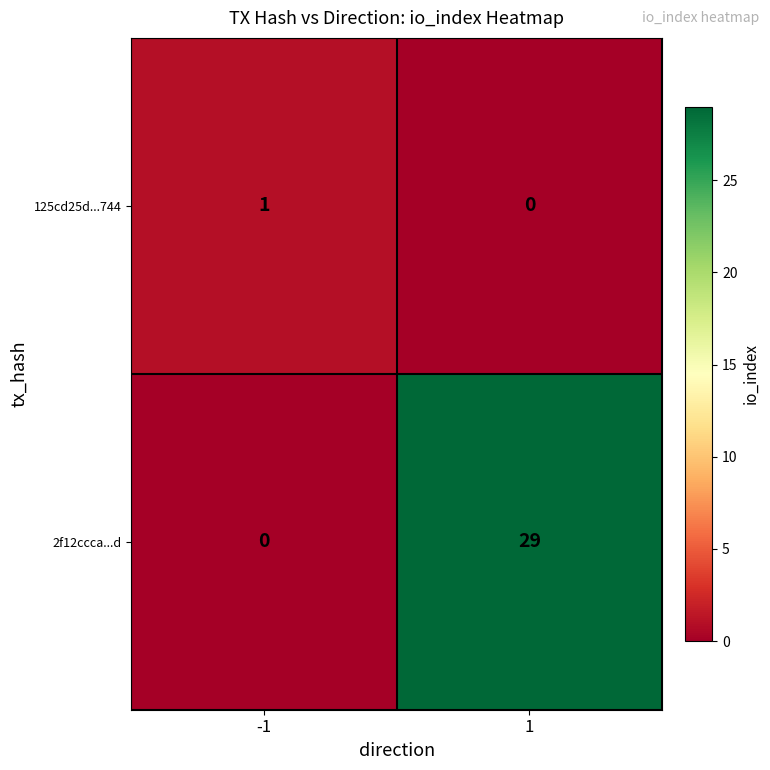

Reading left to right, extract all data points from this chart.

125cd25d...744: -1=1	1=0
2f12ccca...d: -1=0	1=29